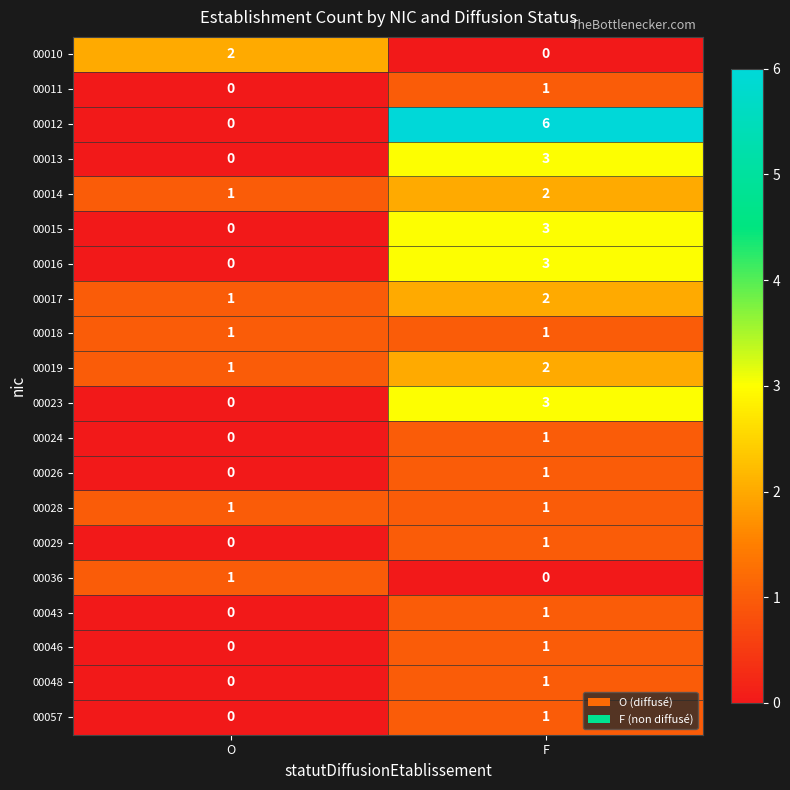

The 00010 series shows 0 at F. True or false?

True